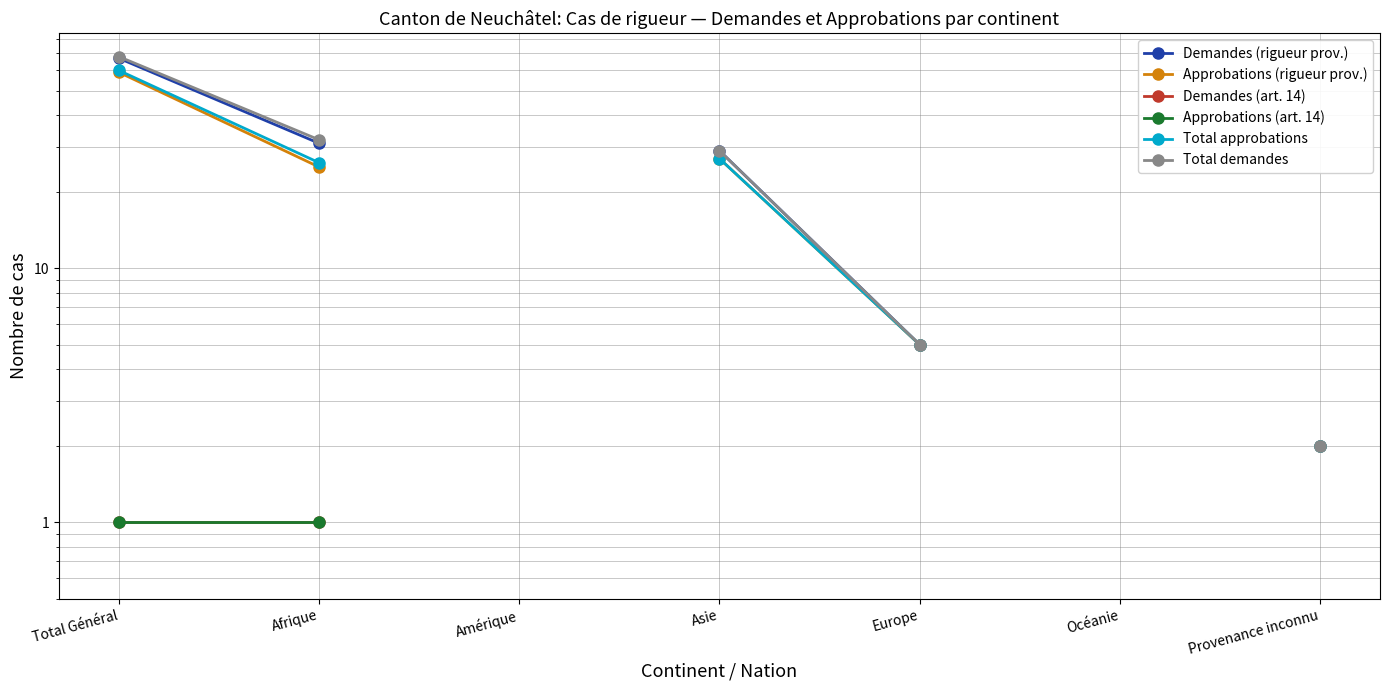

How many lines are shown in the chart?

6